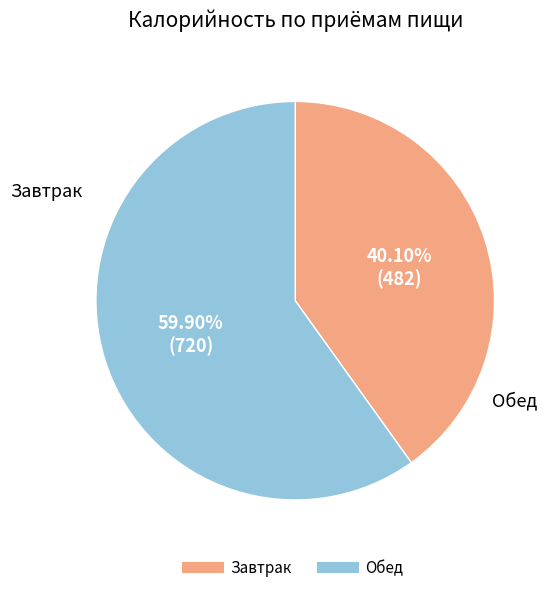

How many slices are in this pie chart?

2